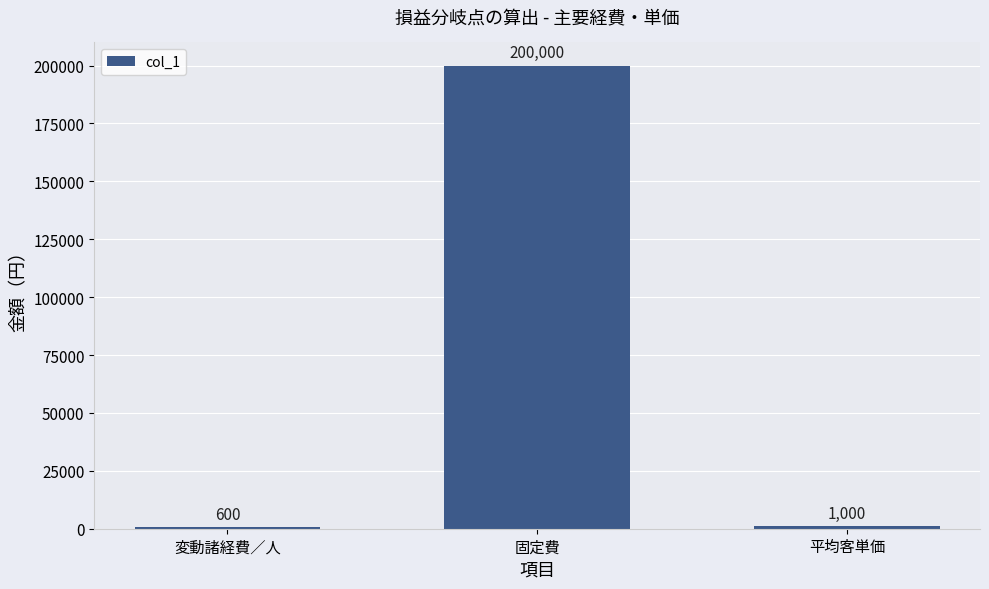

At which label does the data first exceed 1000?

固定費